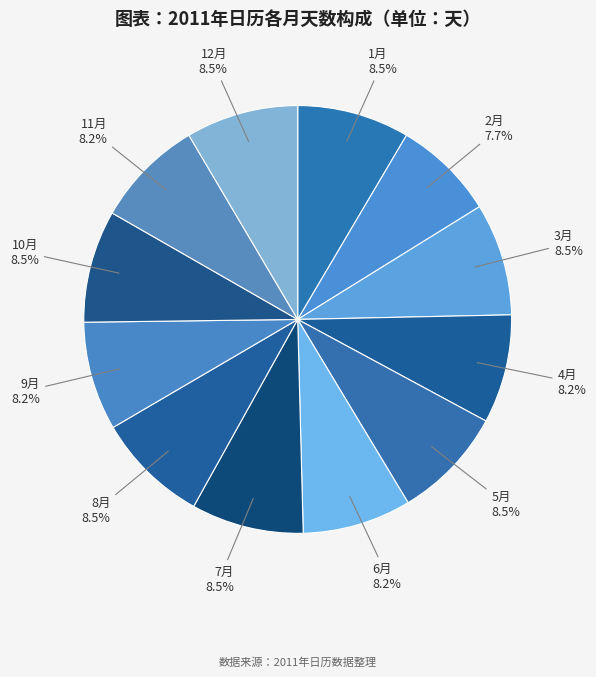

To the nearest percent, what is the difference between the largest and smallest slice percentages?

1%